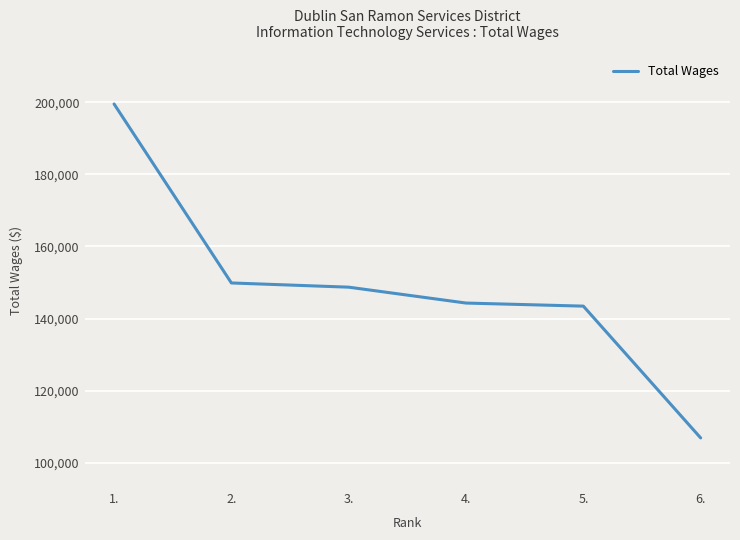

What is the difference between the maximum and minimum values?

92628